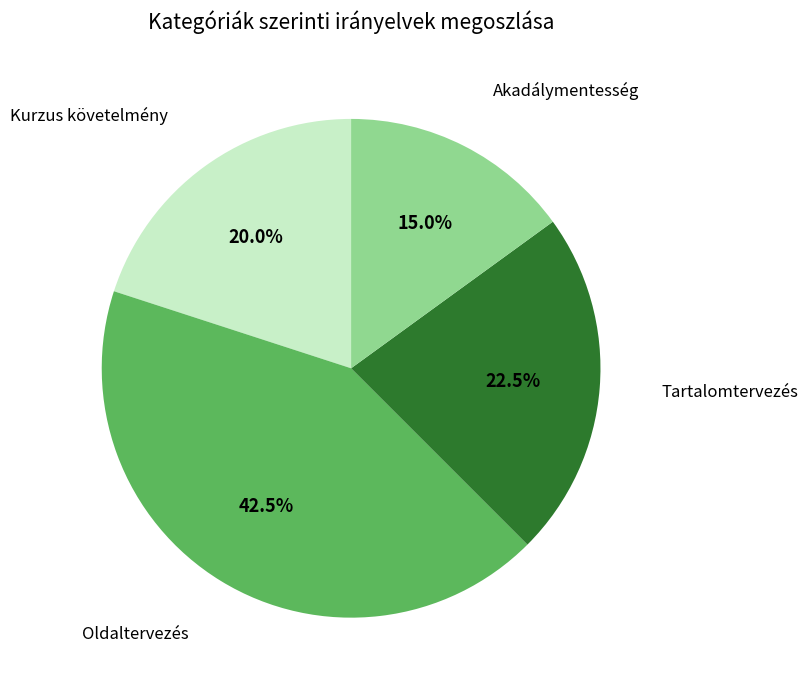

Does any single category account for the majority?

No